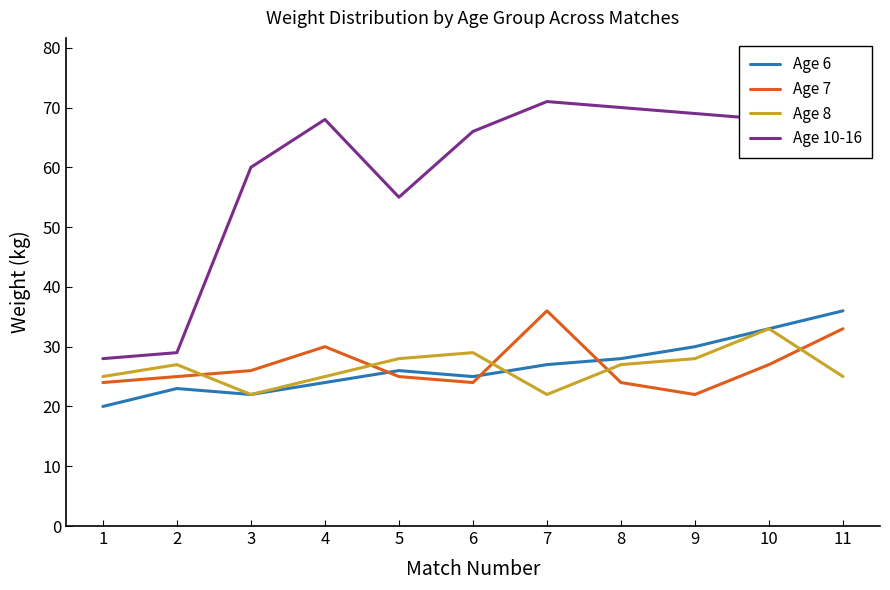

Is the value of Age 10-16 at 6 greater than the value of Age 6 at 7?

Yes